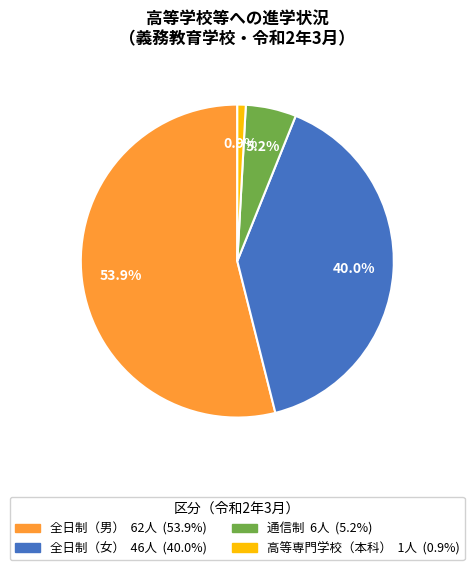

Is there a majority slice in this chart?

Yes